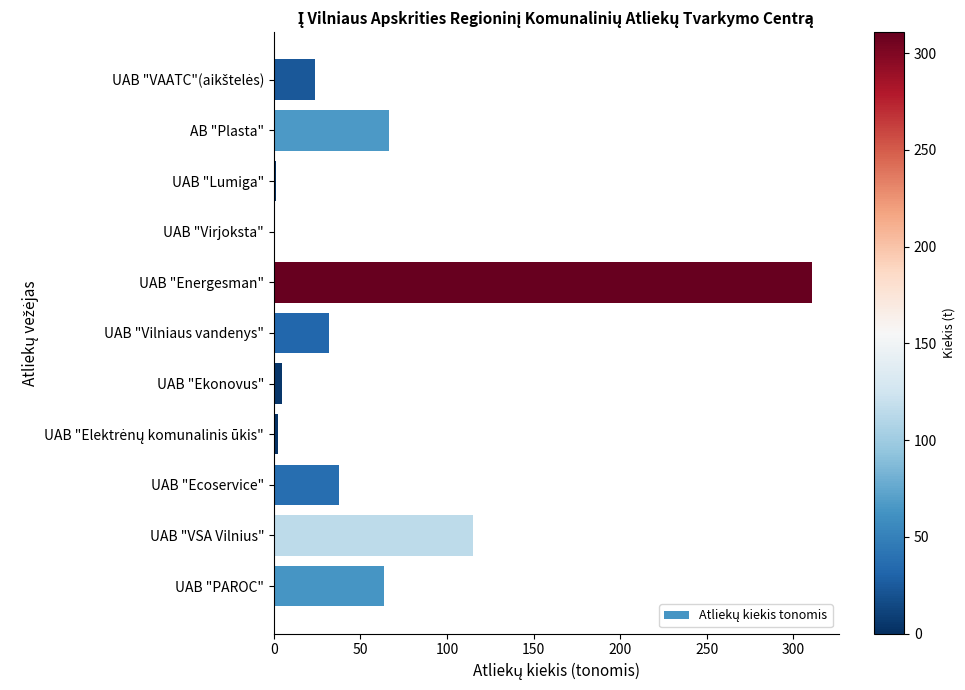

What is the maximum value shown in the chart?

310.9